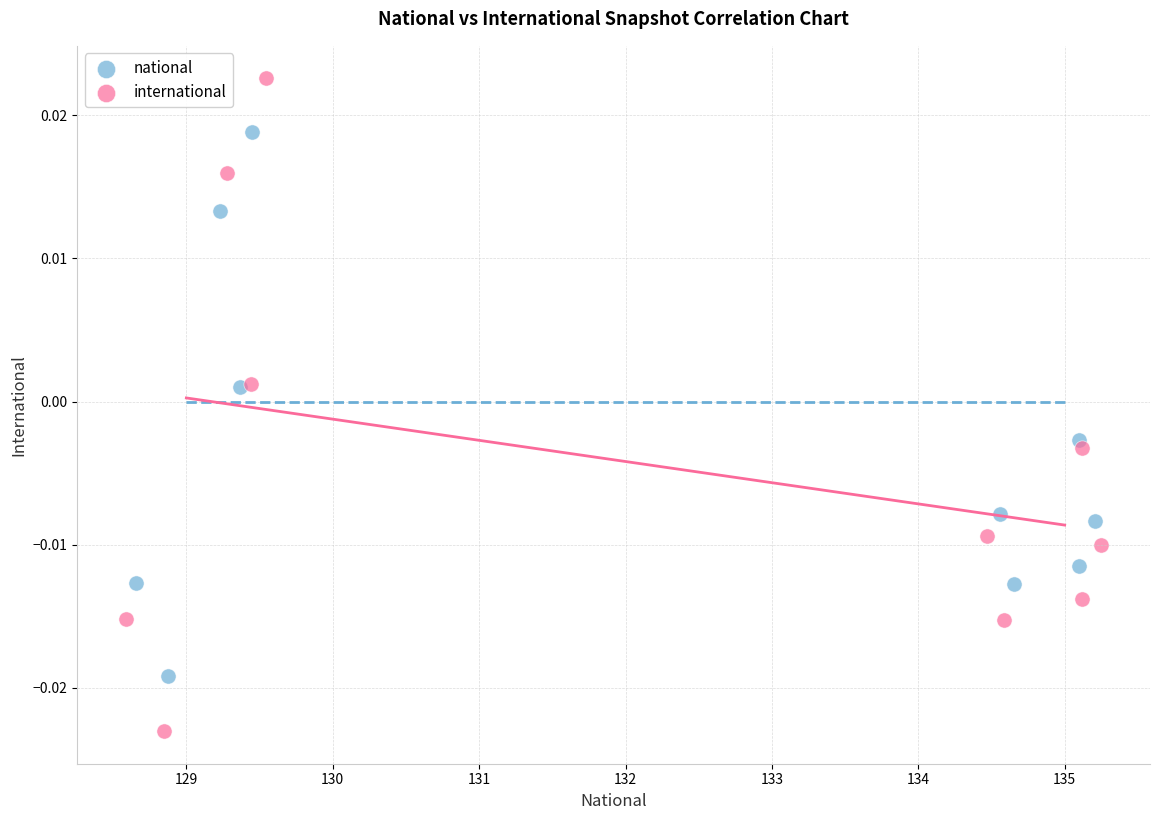

Which series contains the highest Y value?

international